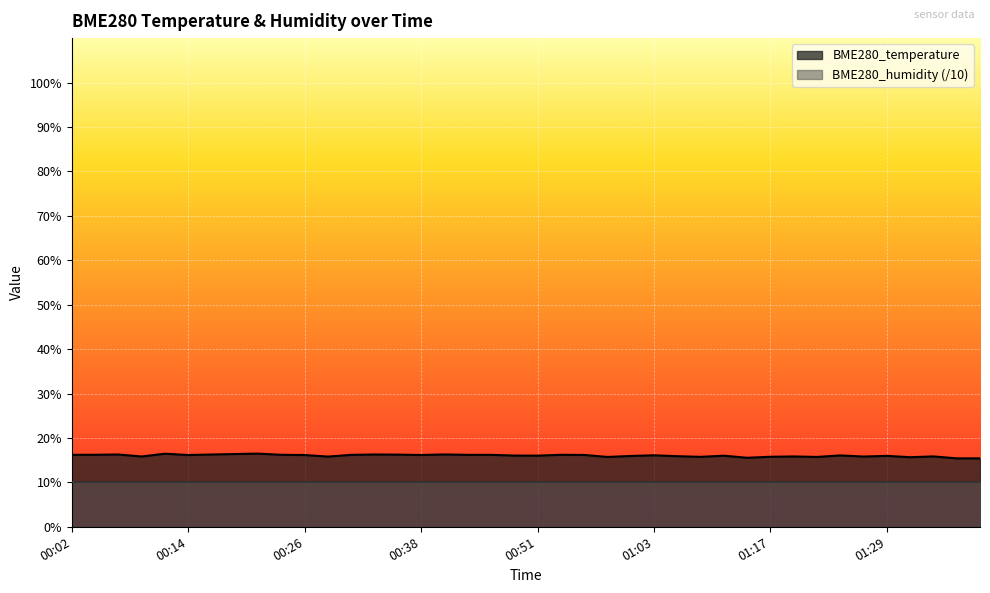

Where does the data first go above 16?

00:02